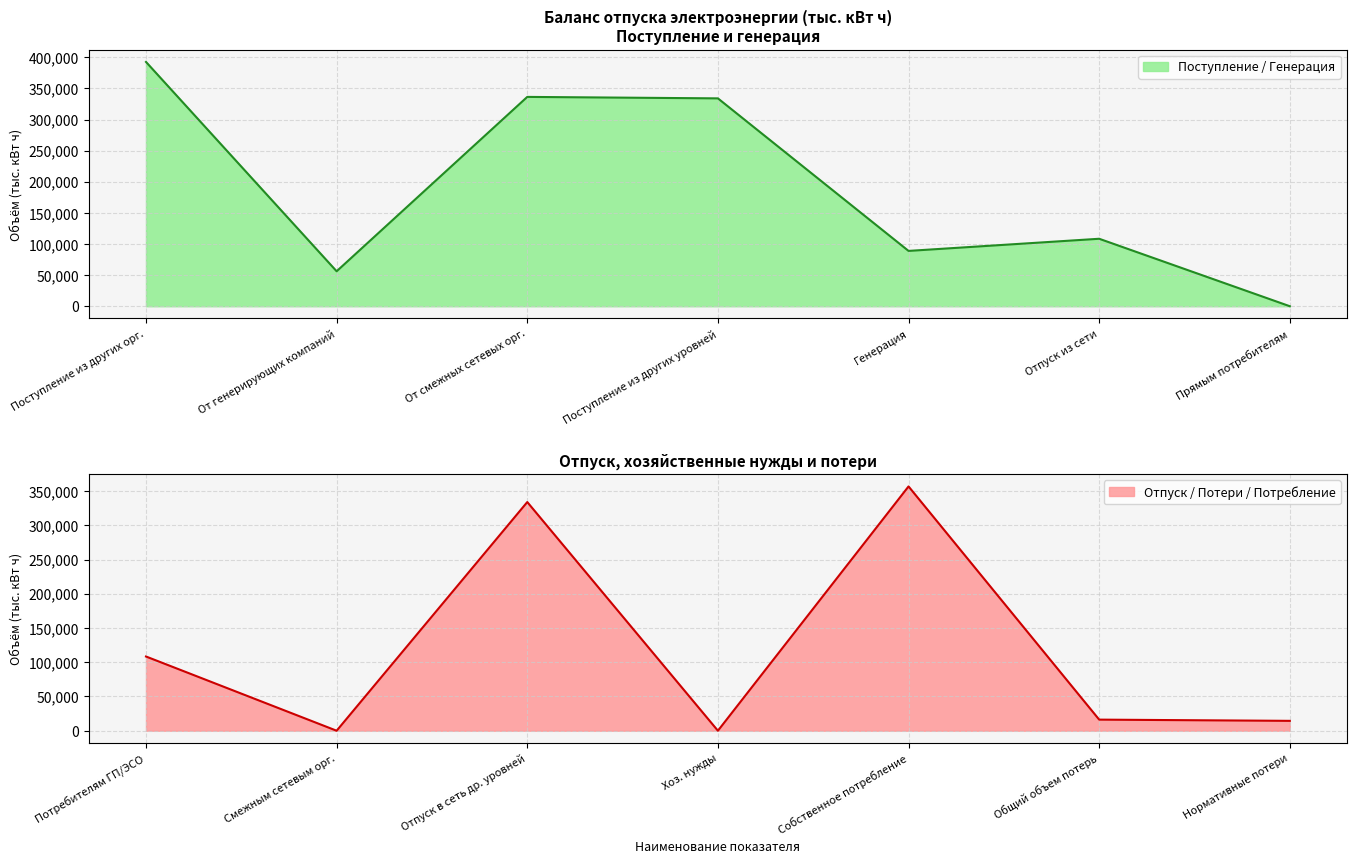

Is it true that Поступление / Генерация equals 0.0 at Прямым потребителям?

True